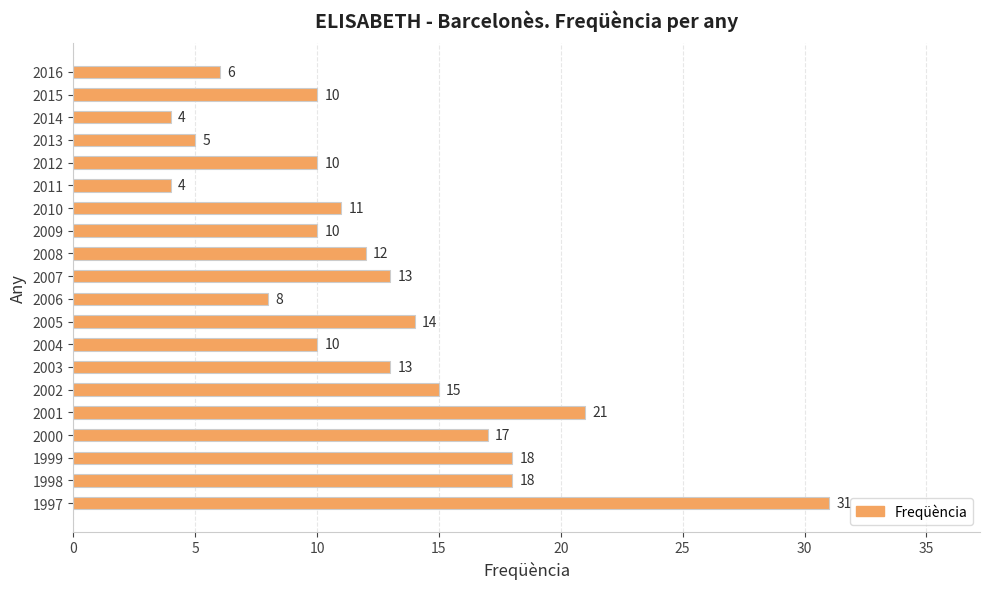

How many categories are shown in the chart?

20